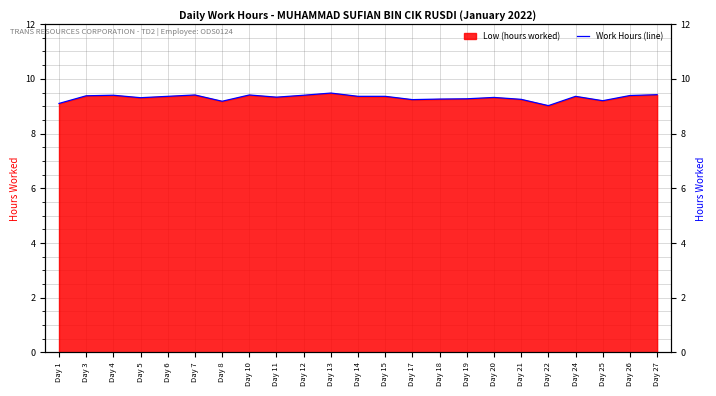

Reading left to right, list all the values displayed in this chart.

Day 1=9.1	Day 3=9.4	Day 4=9.4	Day 5=9.3	Day 6=9.4	Day 7=9.4	Day 8=9.2	Day 10=9.4	Day 11=9.3	Day 12=9.4	Day 13=9.5	Day 14=9.4	Day 15=9.4	Day 17=9.2	Day 18=9.3	Day 19=9.3	Day 20=9.3	Day 21=9.2	Day 22=9.0	Day 24=9.4	Day 25=9.2	Day 26=9.4	Day 27=9.4